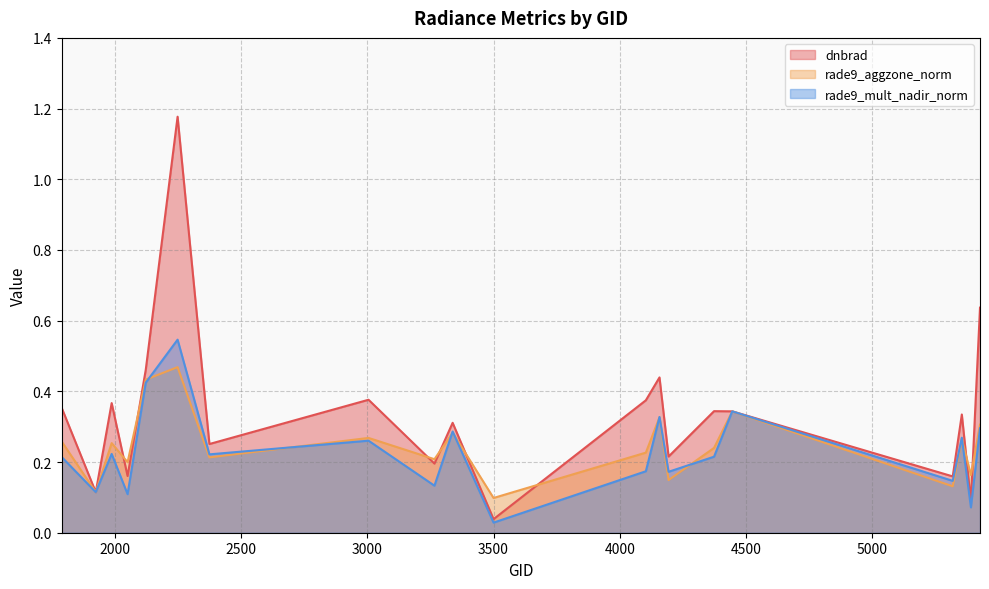

What is the value of the rade9_aggzone_norm point at the 13th from the left?

0.3